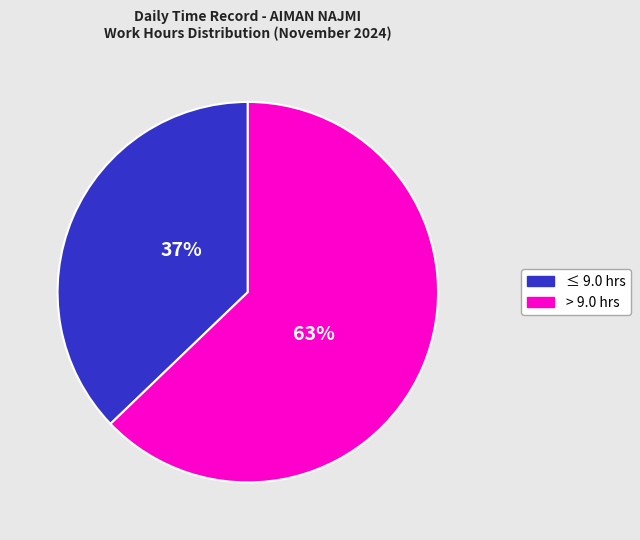

Is there a majority slice in this chart?

Yes